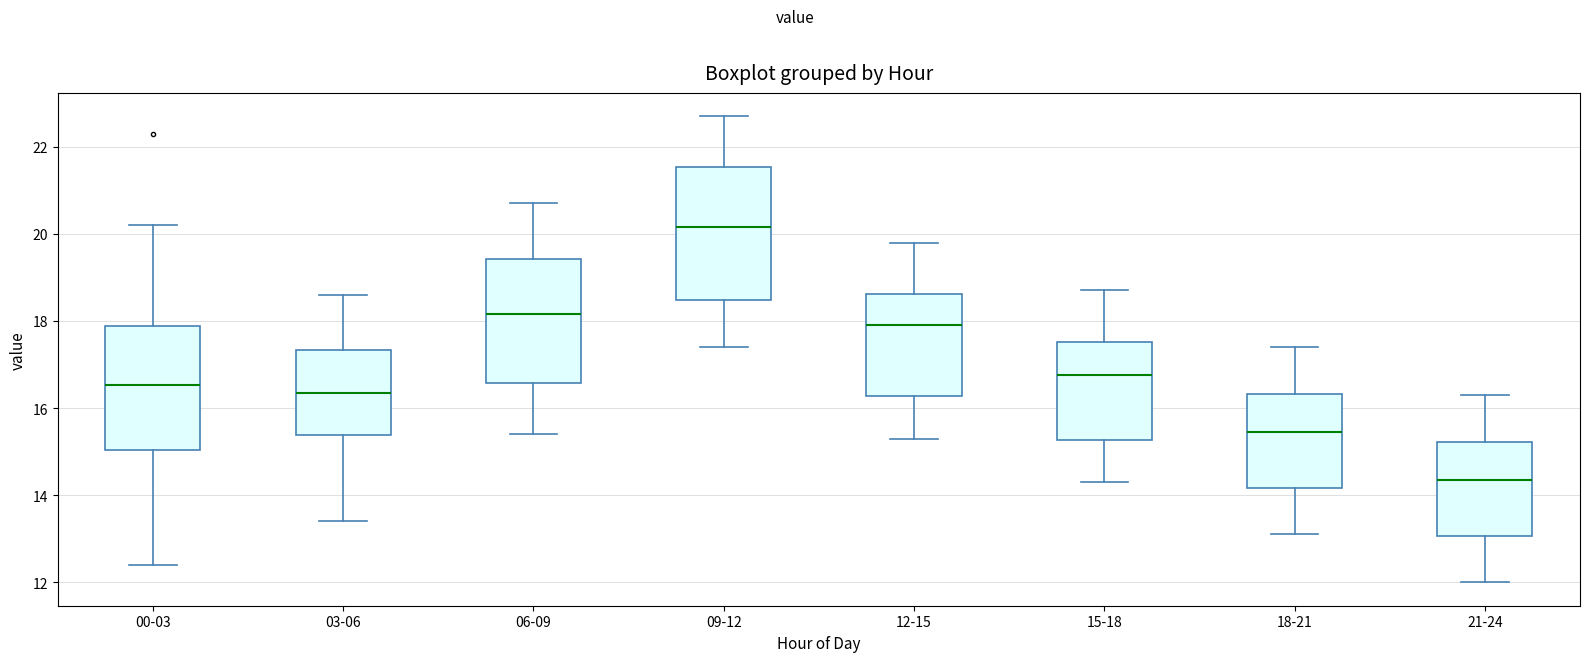

Reading left to right, transcribe this box plot: for each box, give where its median line is, the range the box spans, and where its two whiskers end, as read against the y-axis. The values are not printed on the chart, so give them approximately, as read against the axis.

00-03: median 16.6, box 15.0 to 17.8, whiskers 12.4 to 20.2
03-06: median 16.4, box 15.4 to 17.4, whiskers 13.4 to 18.6
06-09: median 18.2, box 16.6 to 19.4, whiskers 15.4 to 20.8
09-12: median 20.2, box 18.4 to 21.6, whiskers 17.4 to 22.8
12-15: median 18.0, box 16.2 to 18.6, whiskers 15.4 to 19.8
15-18: median 16.8, box 15.2 to 17.6, whiskers 14.4 to 18.8
18-21: median 15.4, box 14.2 to 16.4, whiskers 13.2 to 17.4
21-24: median 14.4, box 13.0 to 15.2, whiskers 12.0 to 16.4